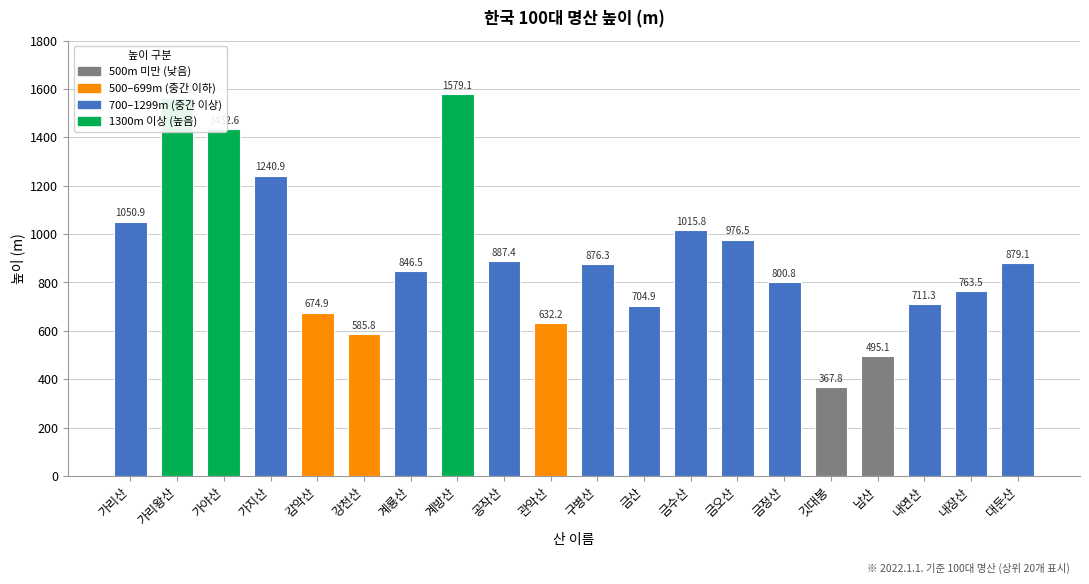

Rank the categories by value from highest to lowest.

계방산, 가리왕산, 가야산, 가지산, 가리산, 금수산, 금오산, 공작산, 대둔산, 구병산, 계룡산, 금정산, 내장산, 내연산, 금산, 감악산, 관악산, 강천산, 남산, 깃대봉